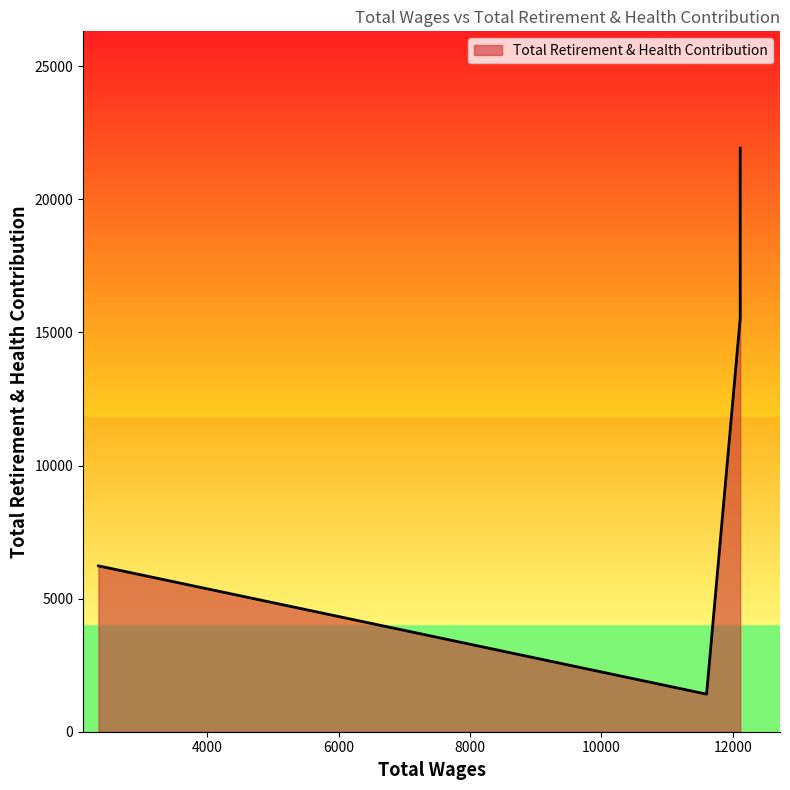

Between 12114.0 and 11602.0, which is larger?

12114.0